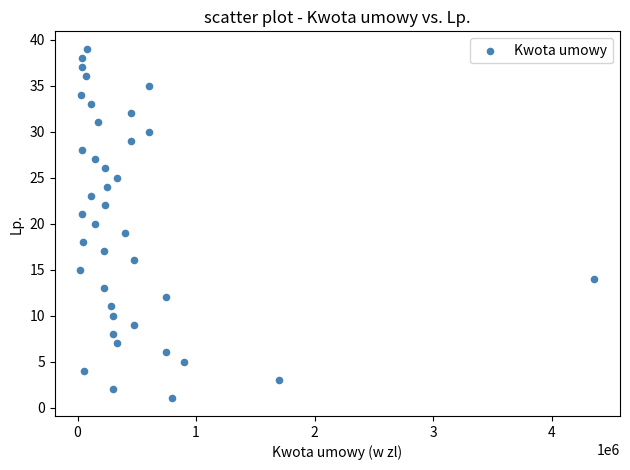

What is the range of Y values (max minus min)?

38